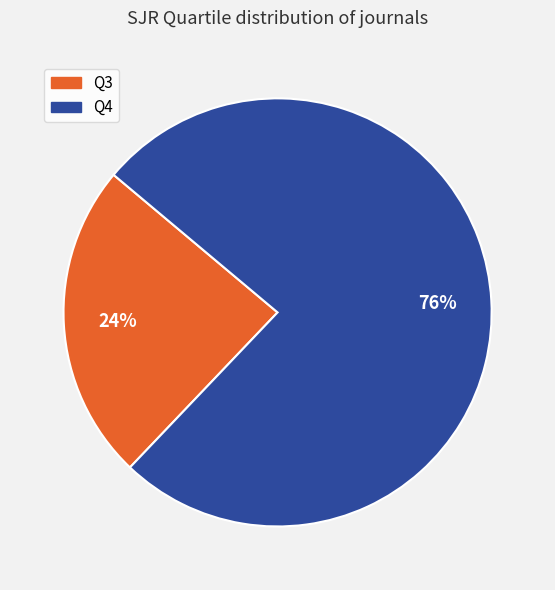

What is the ratio of the value at Q3 to the value at Q4?

0.3